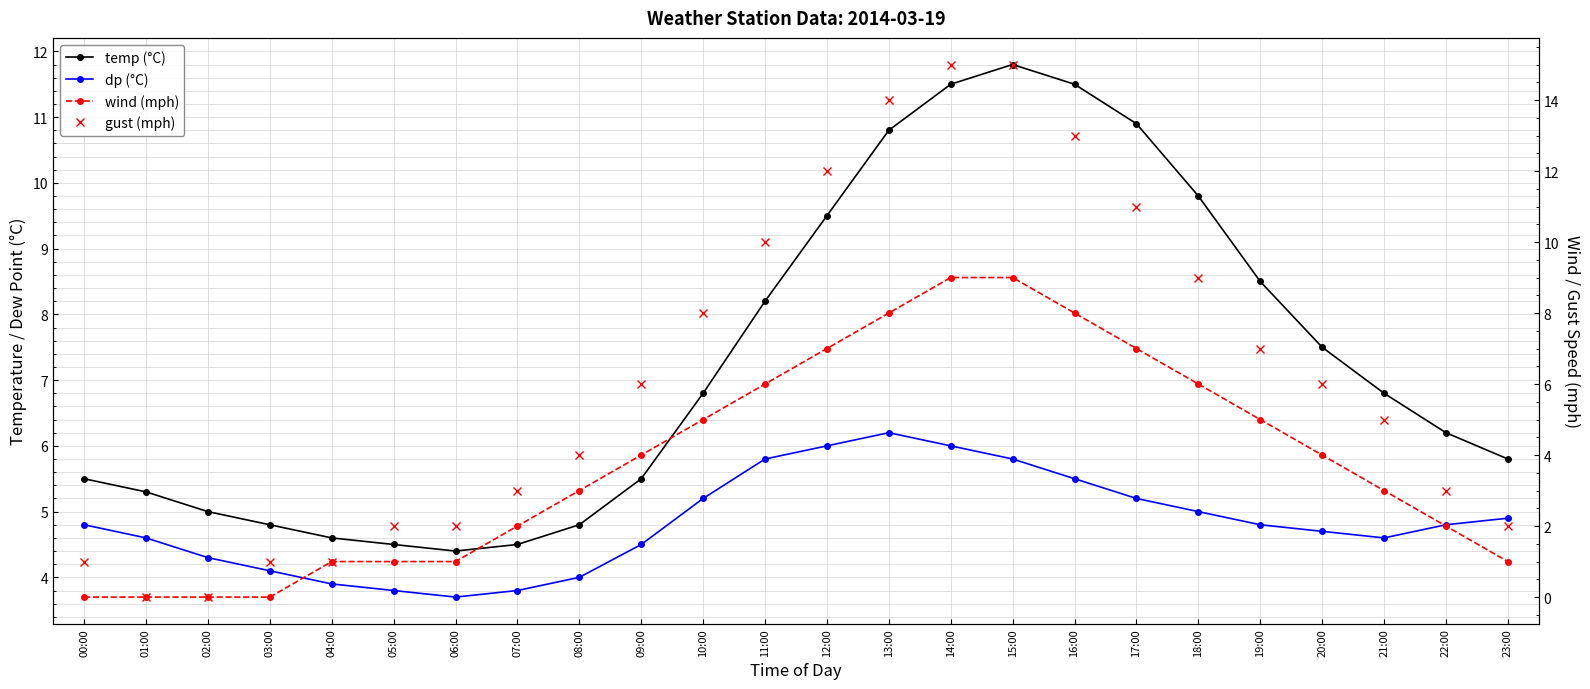

What is the difference between the maximum and second lowest values in the wind (mph) series?

9.0